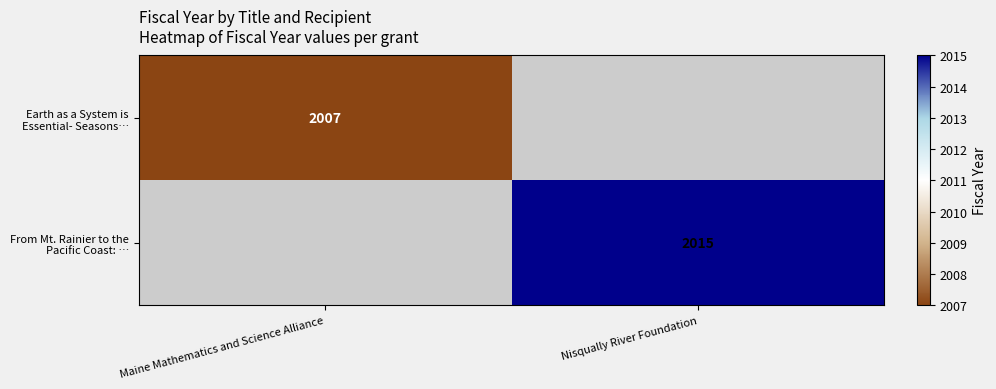

The value of Earth as a System is Essential- Seasons… at Maine Mathematics and Science Alliance is 2007. True or false?

True